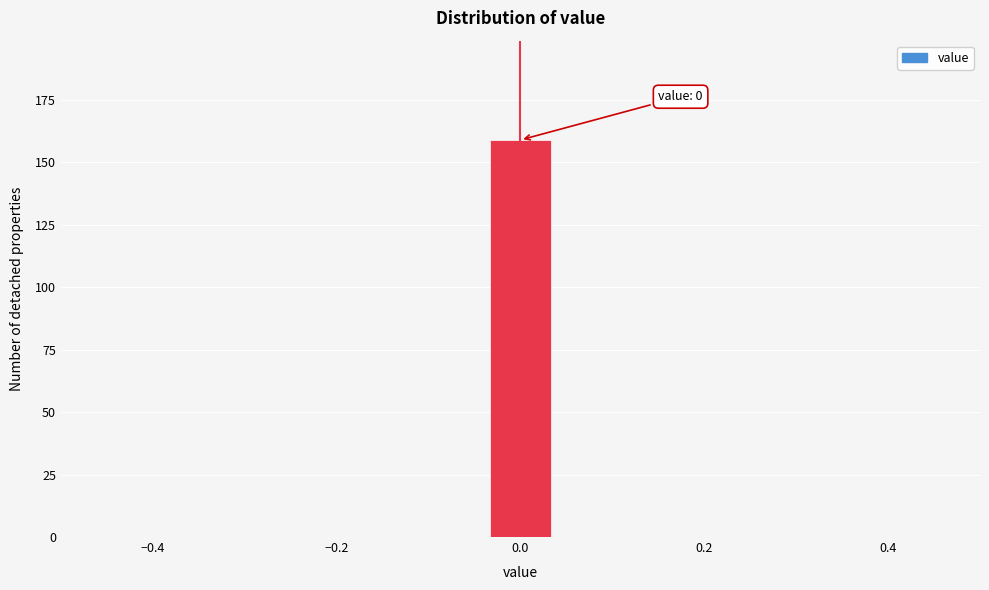

Around what value on the x-axis is the tallest bar? Give the approximate position of its centre, as read against the axis.

0.00